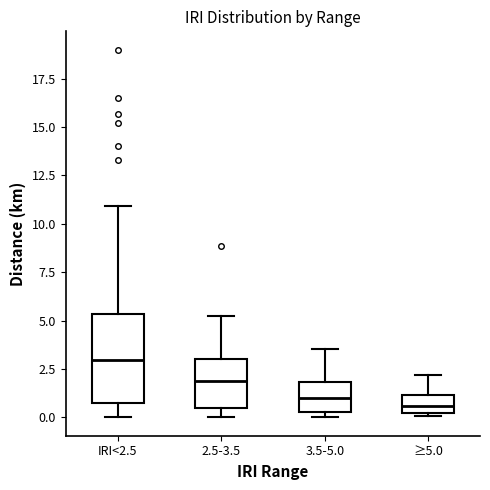

Where does the upper whisker of the box for 2.5-3.5 end on the y-axis? The values are not printed on the chart, so give them approximately, as read against the axis.

5.0